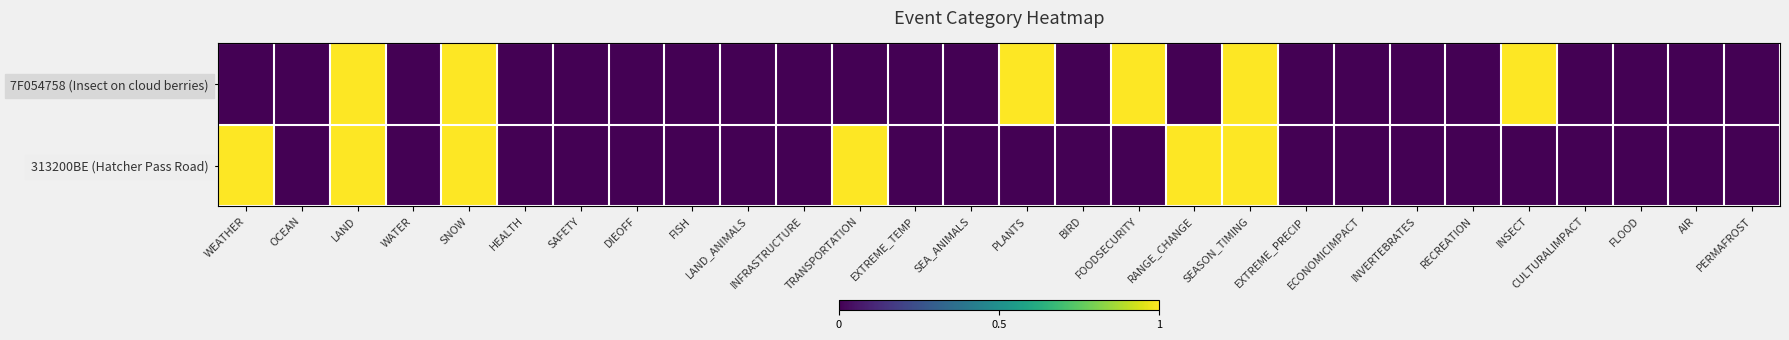

How many data points does each series have?

28